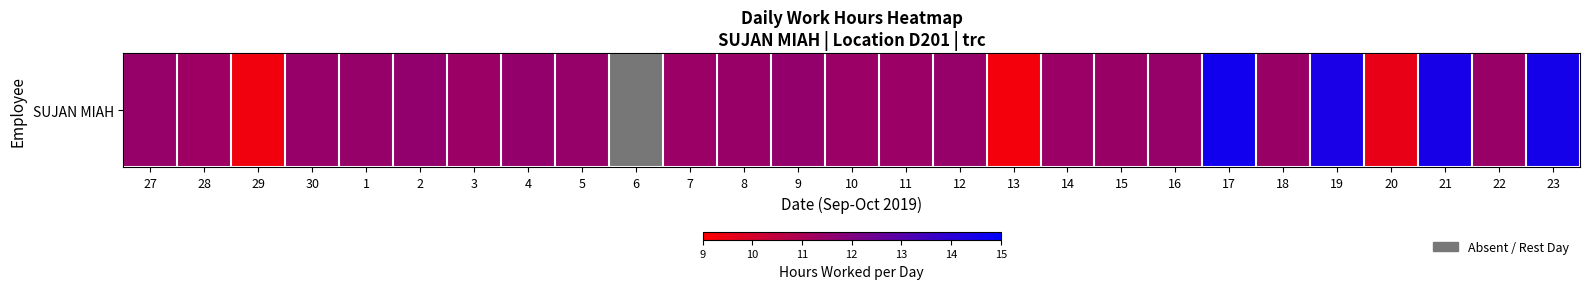

What is the difference between the maximum and minimum values?

14.6